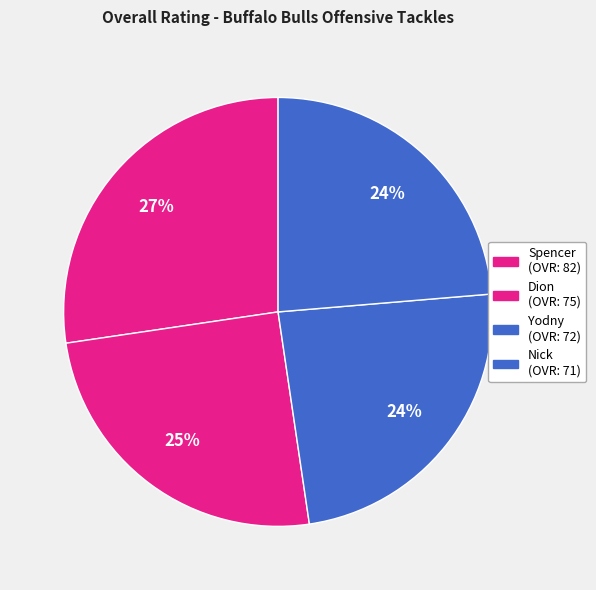

What percentage is NOT represented by Spencer?

72.7%